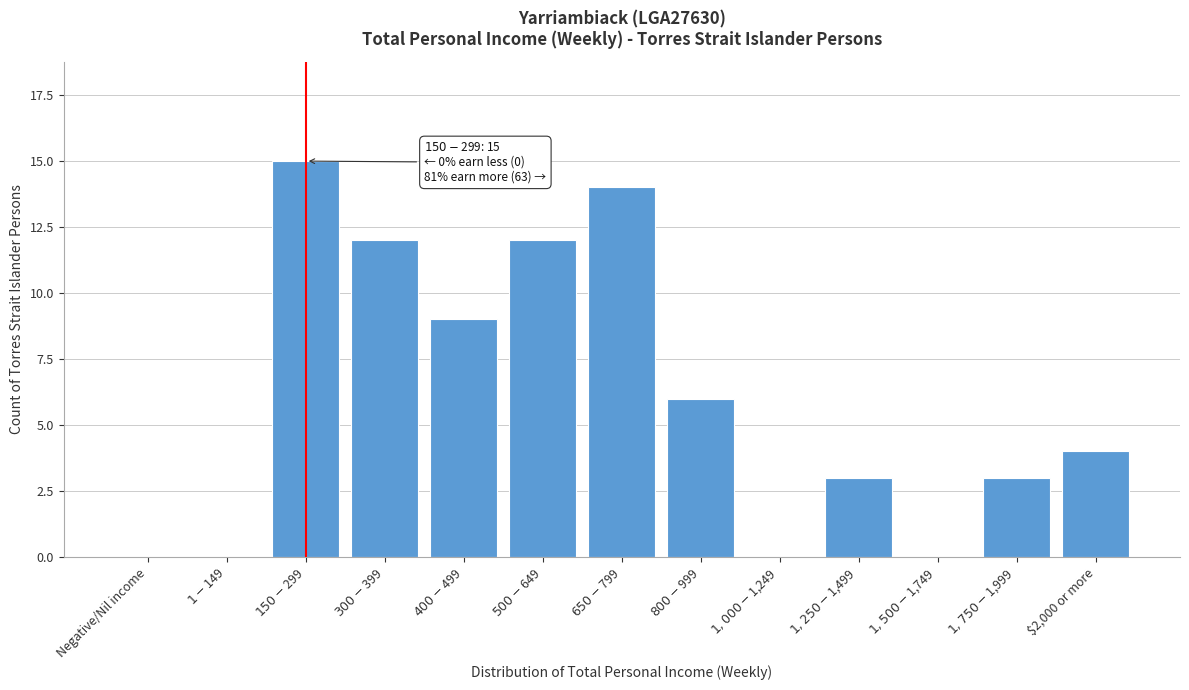

What is the maximum value shown in the chart?

15